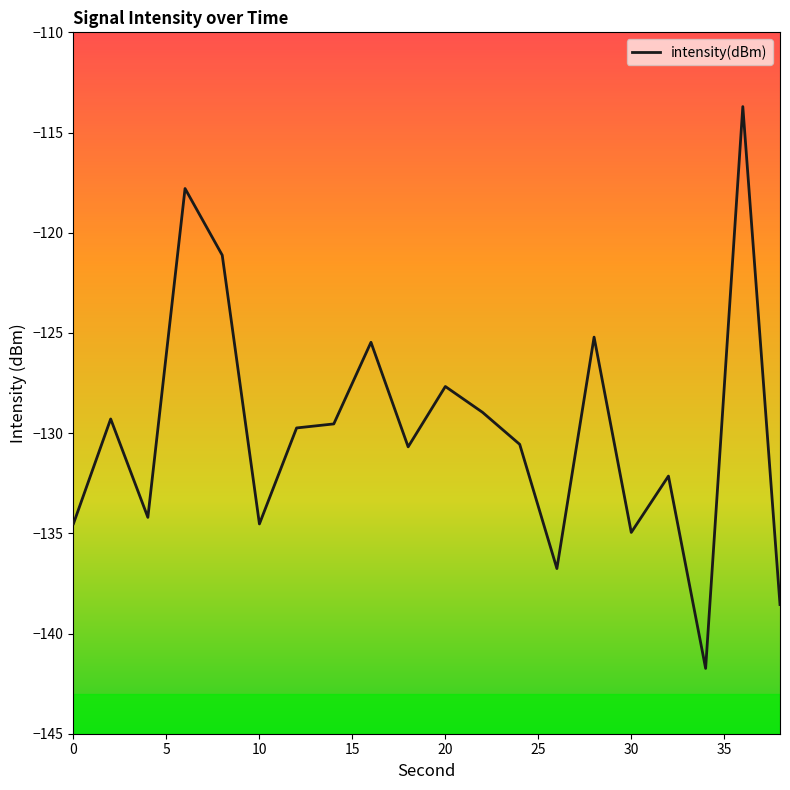

What is the greatest value displayed?

-113.7